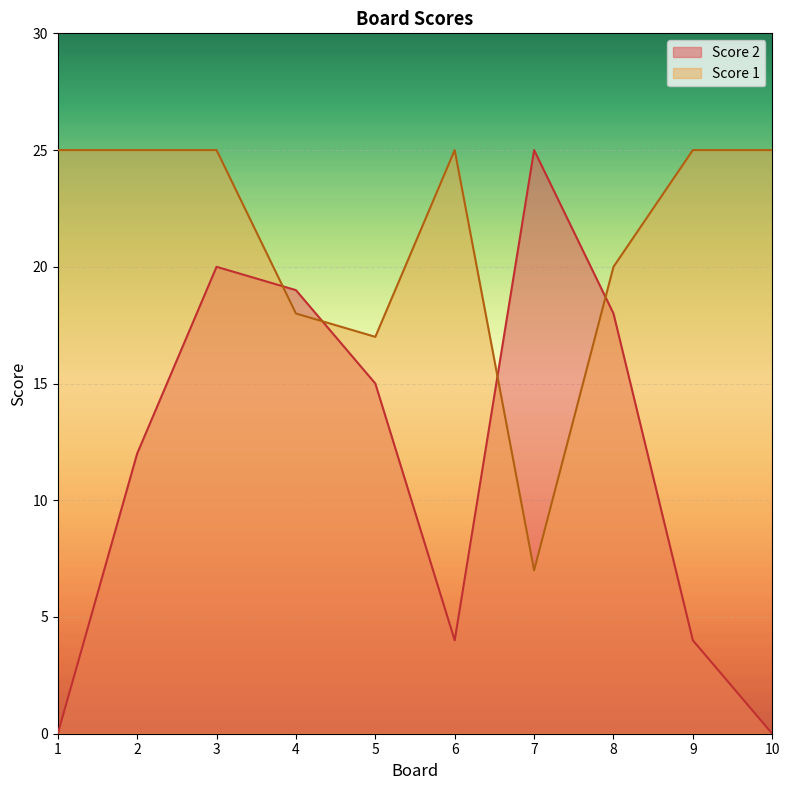

Rank the categories by Score 2 value from lowest to highest.

1, 10, 6, 9, 2, 5, 8, 4, 3, 7